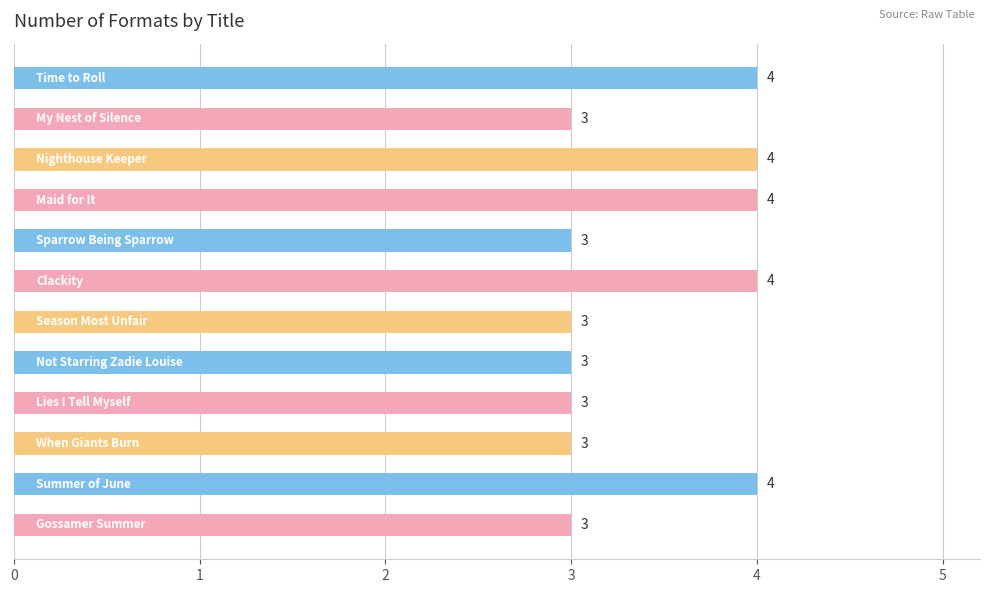

What is the average value?

3